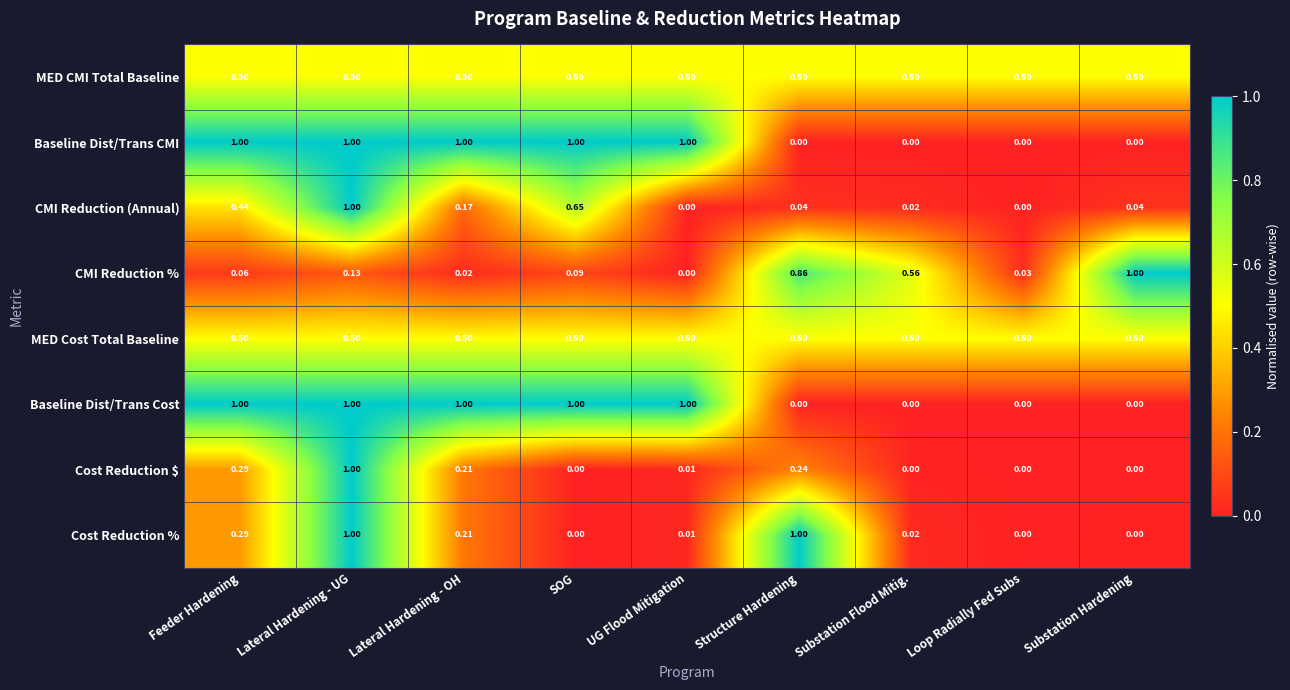

At how many categories does at least one series exceed 0?

9